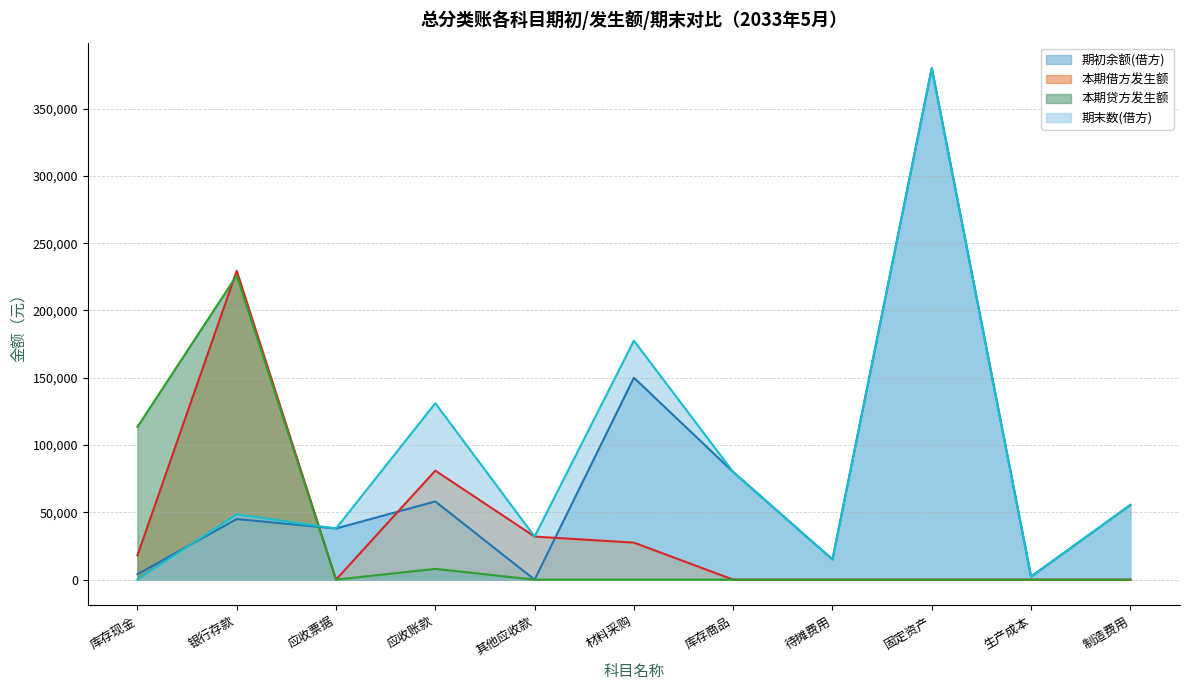

How many data points does each series have?

11